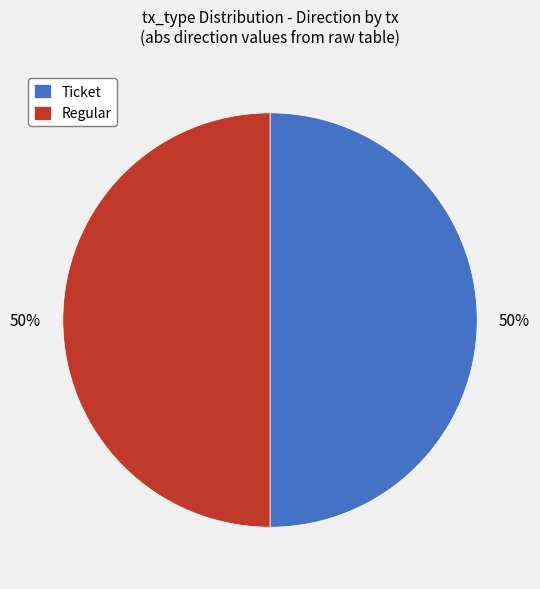

What percentage is the Regular slice, to the nearest percent?

50%